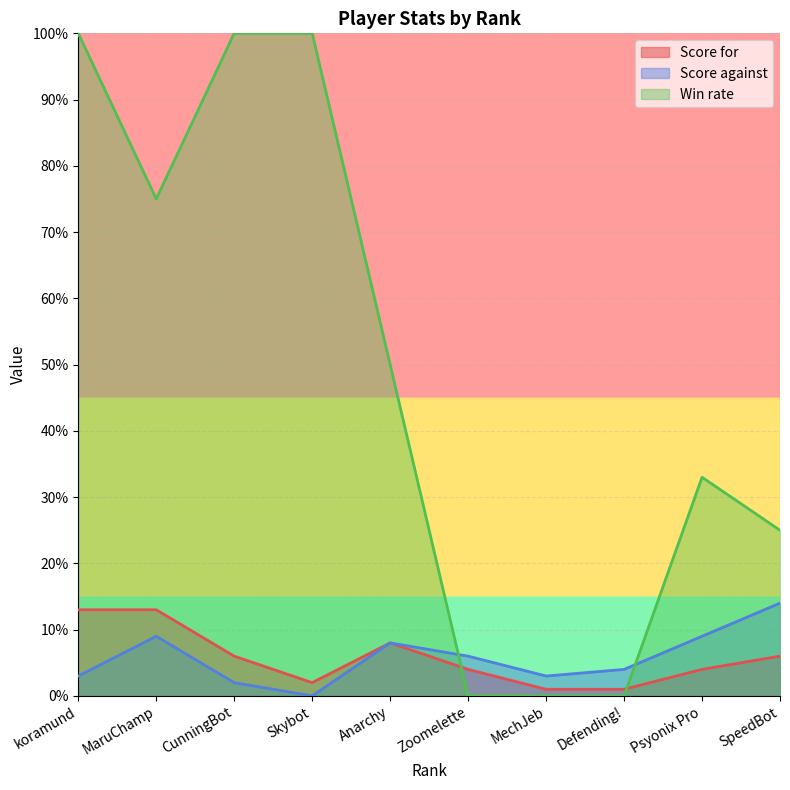

How many values in the Score for series exceed 6?

3